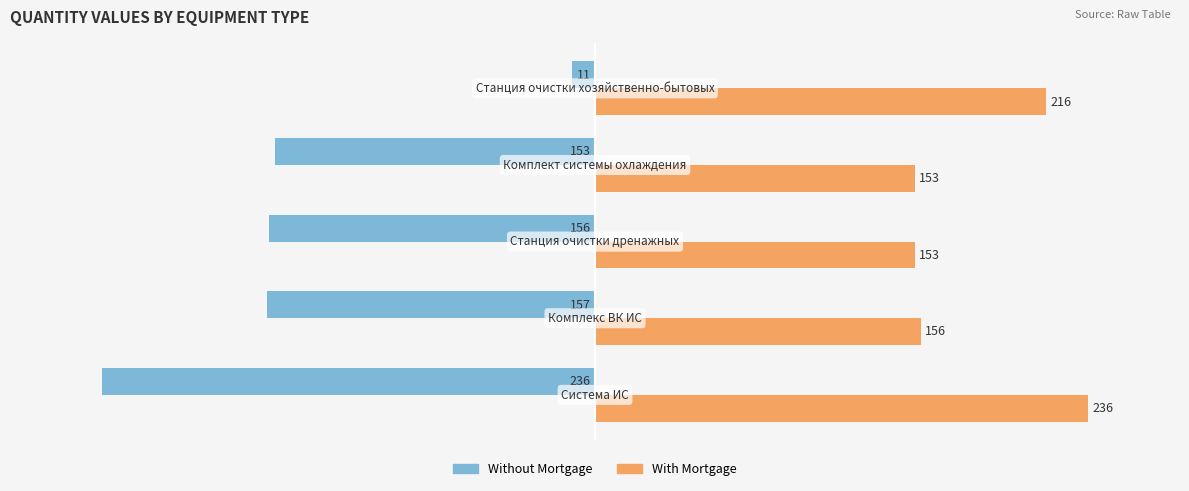

Count the number of data series in this chart.

2